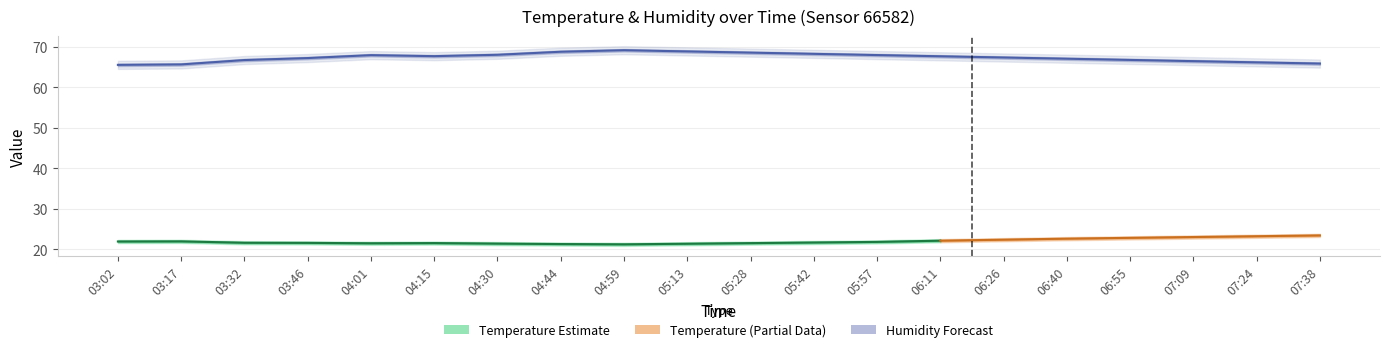

Which series has the largest total across all categories?

hum_upper